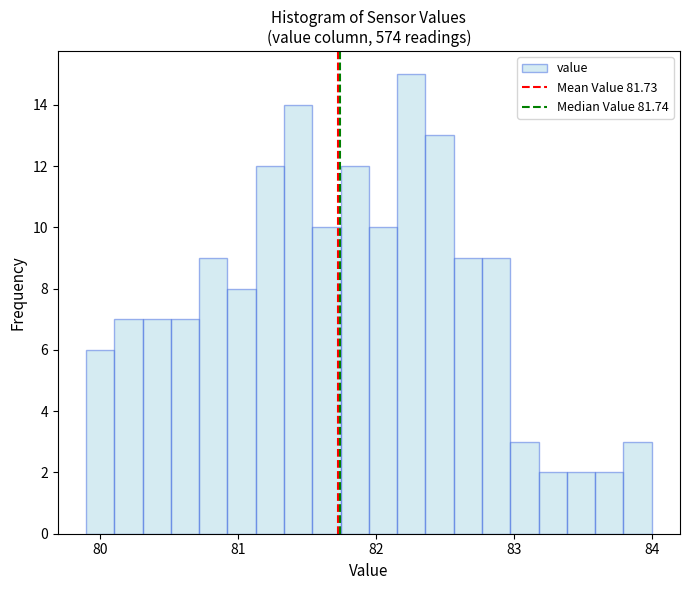

Around what value on the x-axis is the tallest bar? Give the approximate position of its centre, as read against the axis.

82.3